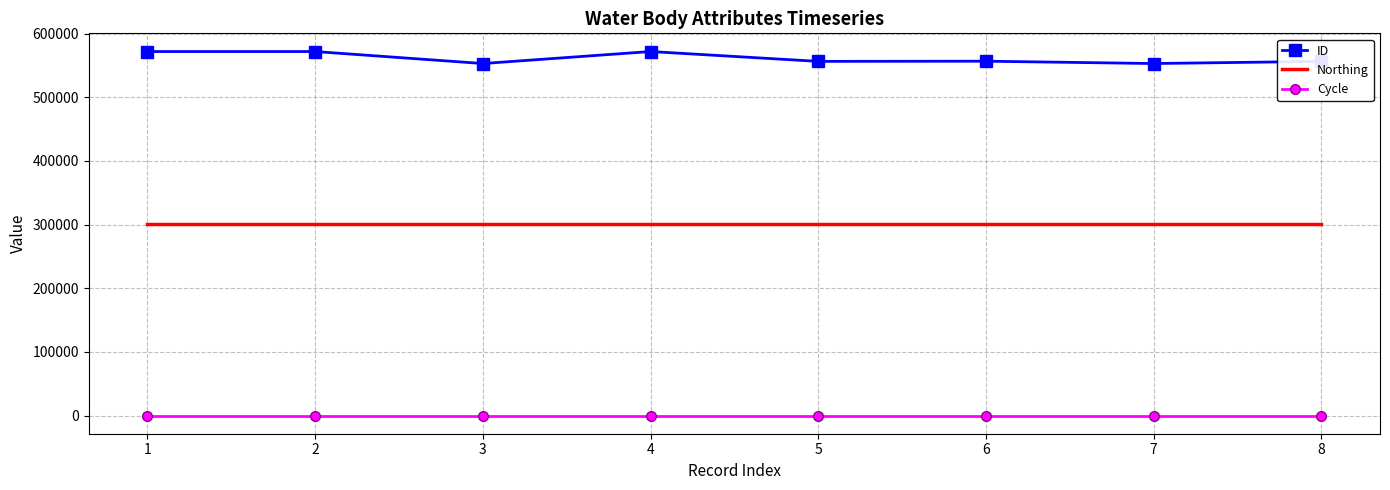

True or false: ID and Northing cross at least once.

False